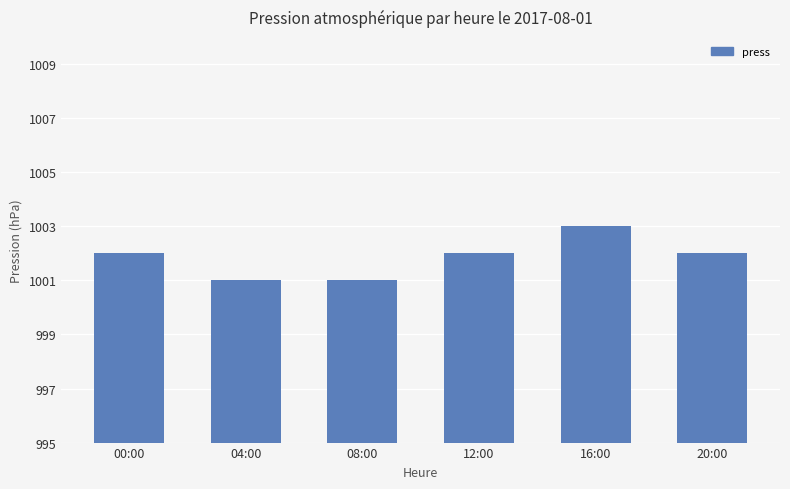

What is the minimum value shown in the chart?

1001